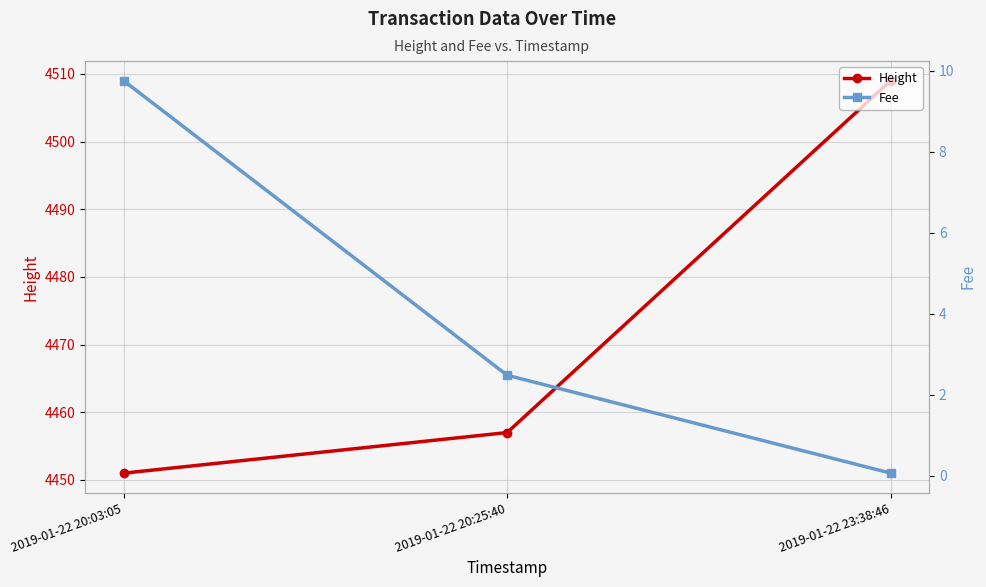

What is the approximate value of Fee at 2019-01-22 23:38:46?

0.1